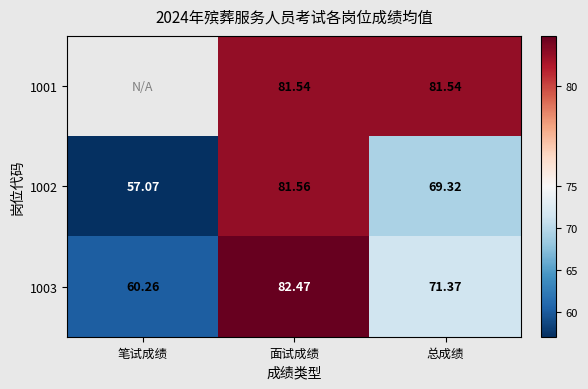

List the labels in order of 1003 value, largest first.

面试成绩, 总成绩, 笔试成绩